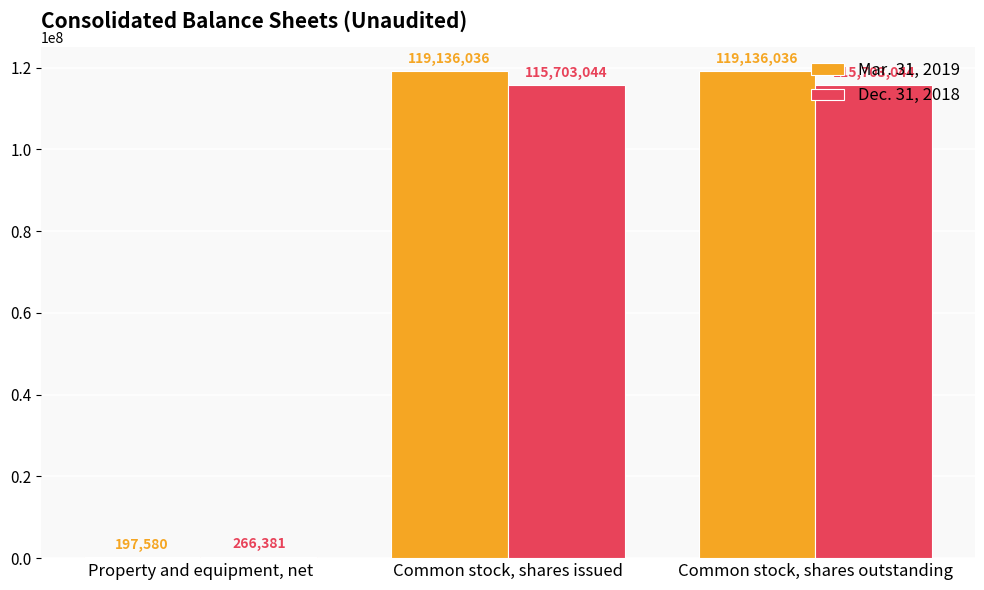

What is the highest value of the Mar. 31, 2019 series?

119136036